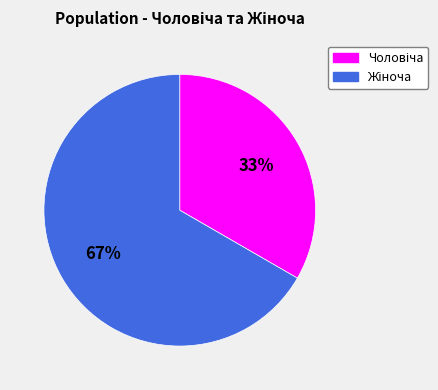

Is there any slice that represents more than half of the pie?

Yes